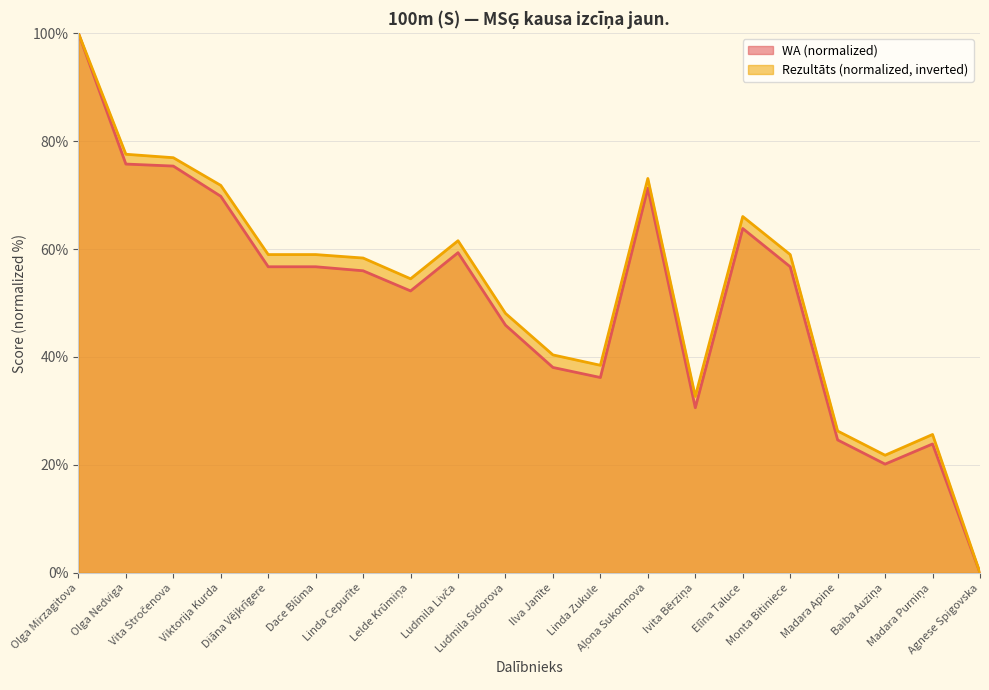

Reading left to right, list all the values displayed in this chart.

Rezultāts: 100.0	77.6	76.9	71.8	59.0	59.0	58.3	54.5	61.5	48.1	40.4	38.5	73.1	32.7	66.0	59.0	26.3	21.8	25.6	0.0
WA: 100.0	75.7	75.4	69.8	56.7	56.7	56.0	52.2	59.3	45.9	38.1	36.2	71.3	30.6	63.8	56.7	24.6	20.1	23.9	0.0